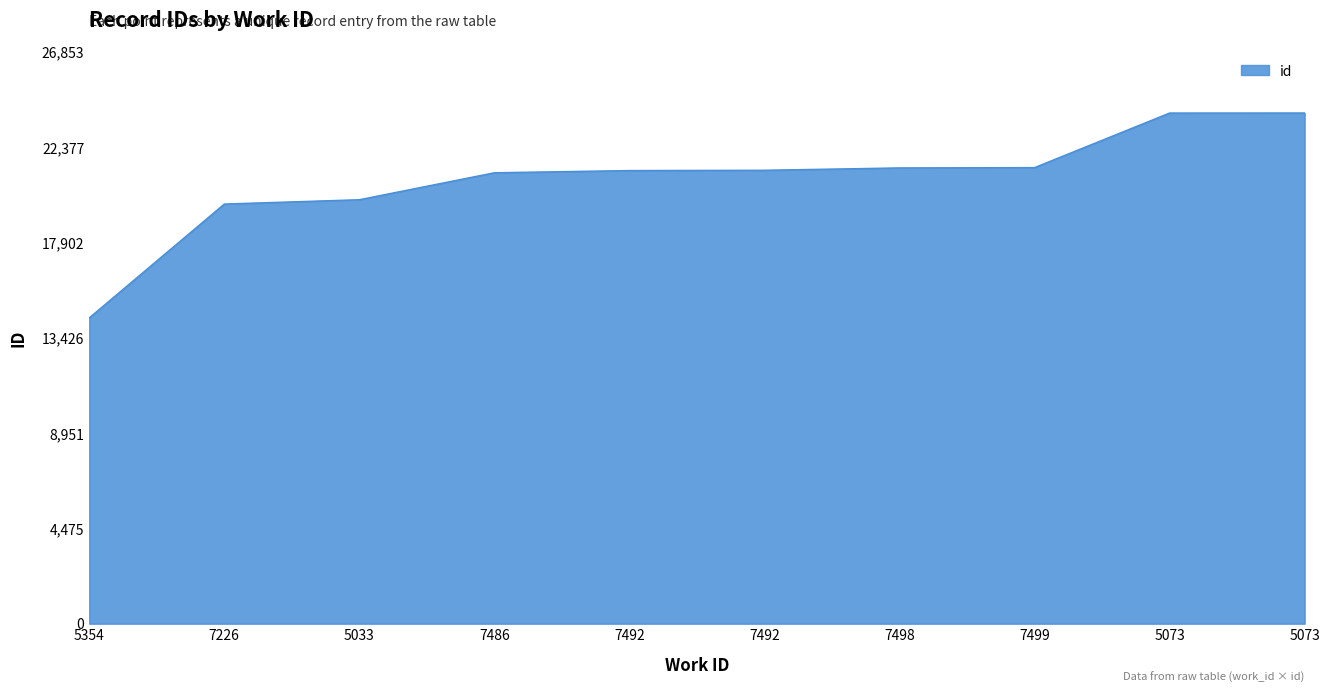

What is the smallest value displayed?

14359